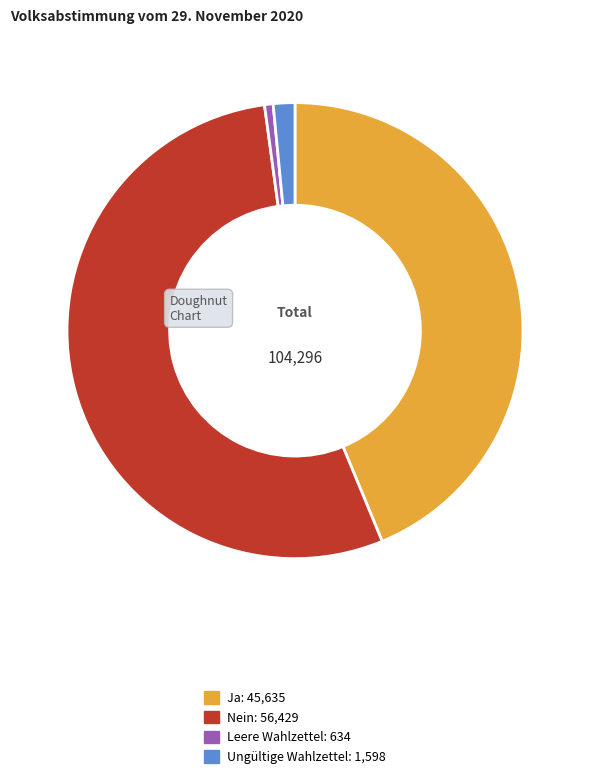

Rank the categories by value from lowest to highest.

Leere Wahlzettel, Ungültige Wahlzettel, Ja, Nein